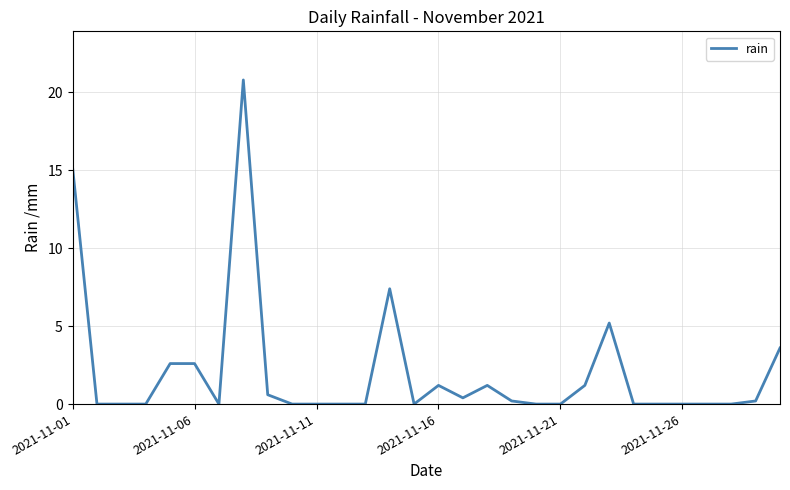

What is the maximum value shown in the chart?

20.8